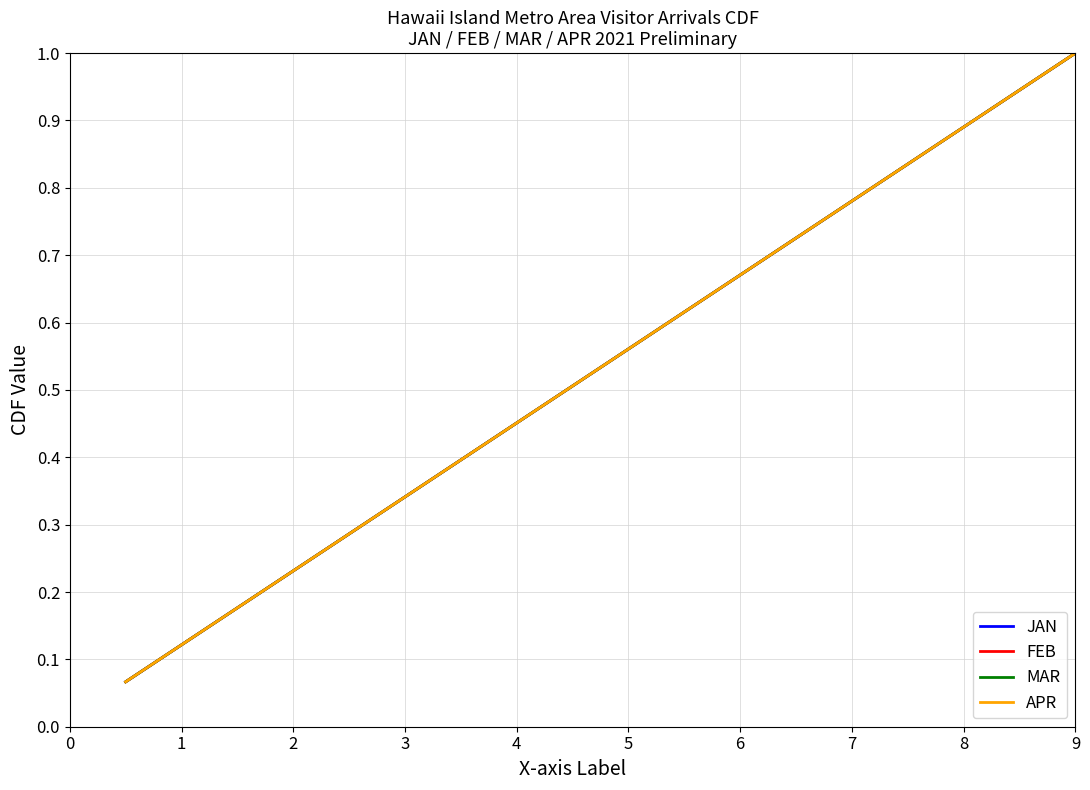

True or false: MAR and JAN cross at least once.

False